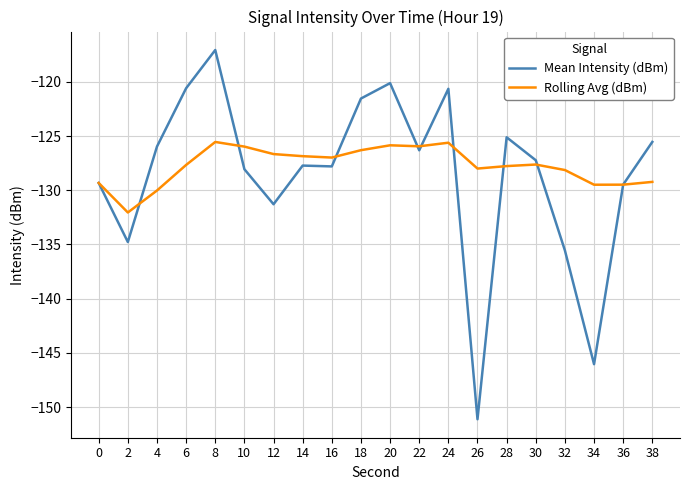

The value of Mean Intensity (dBm) at 32 is -86.1. True or false?

False